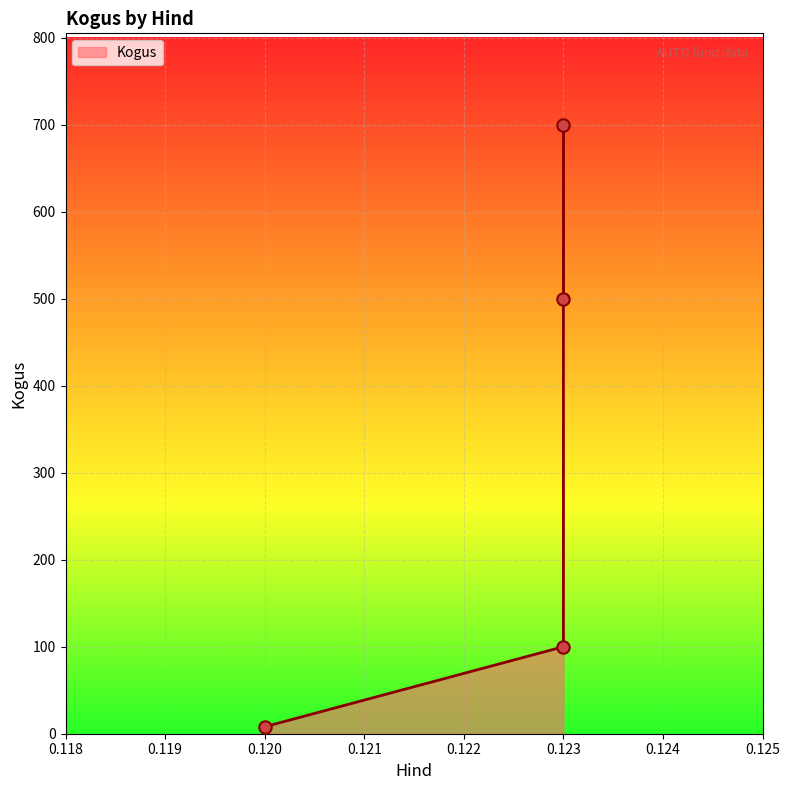

Between 0.123 and 0.123, which is larger?

0.123